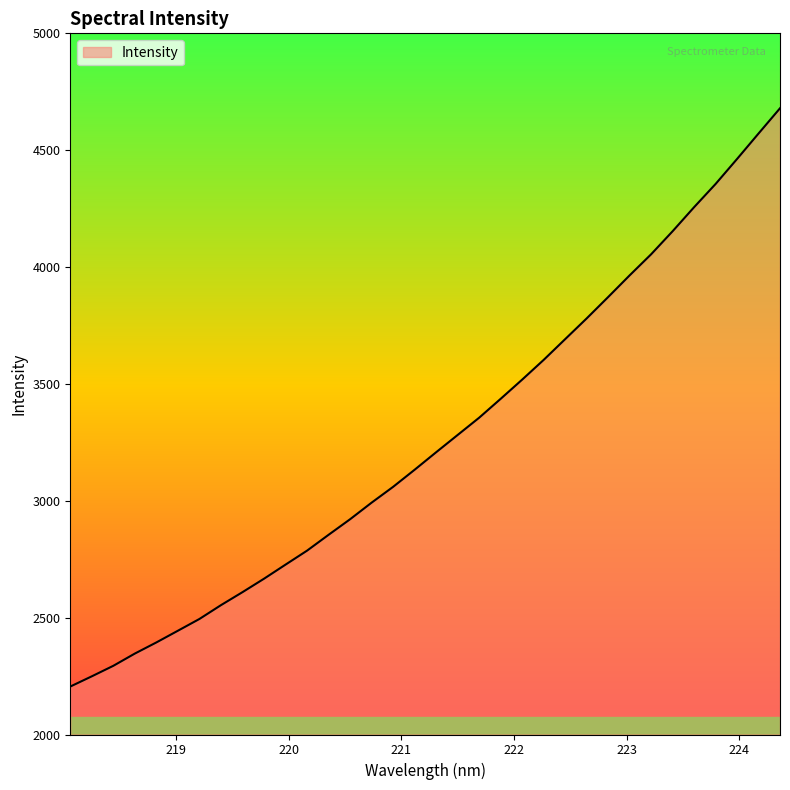

What is the difference between the second highest and minimum values?

2366.2